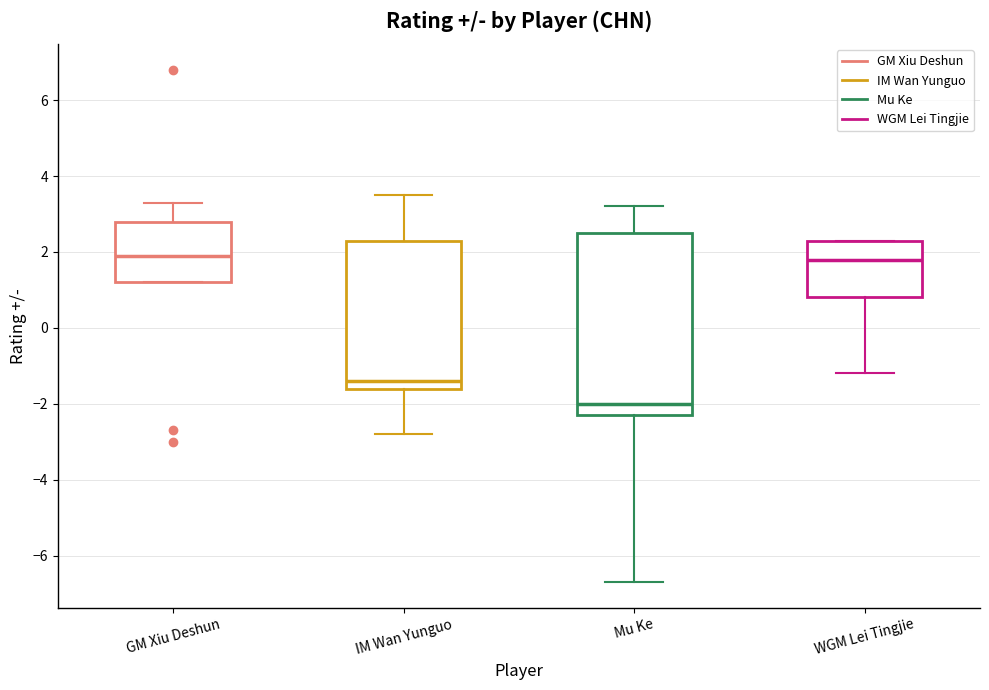

Reading left to right, transcribe this box plot: for each box, give where its median line is, the range the box spans, and where its two whiskers end, as read against the y-axis. The values are not printed on the chart, so give them approximately, as read against the axis.

GM Xiu Deshun: median 2.0, box 1.2 to 2.8, whiskers 1.2 to 3.4
IM Wan Yunguo: median -1.4, box -1.6 to 2.4, whiskers -2.8 to 3.6
Mu Ke: median -2.0, box -2.2 to 2.6, whiskers -6.6 to 3.2
WGM Lei Tingjie: median 1.8, box 0.8 to 2.4, whiskers -1.2 to 2.4